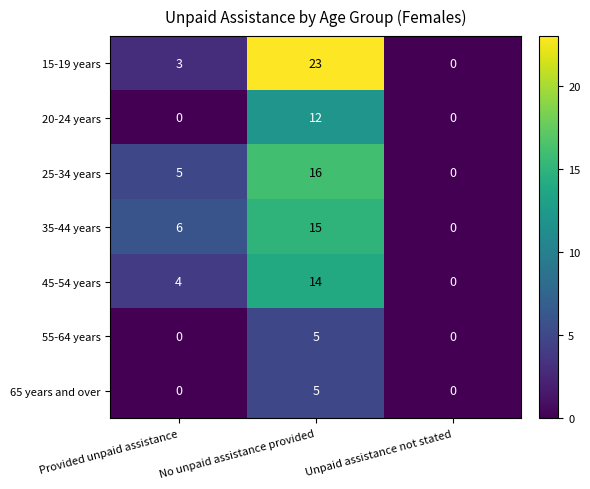

What is the maximum value shown in the chart?

23